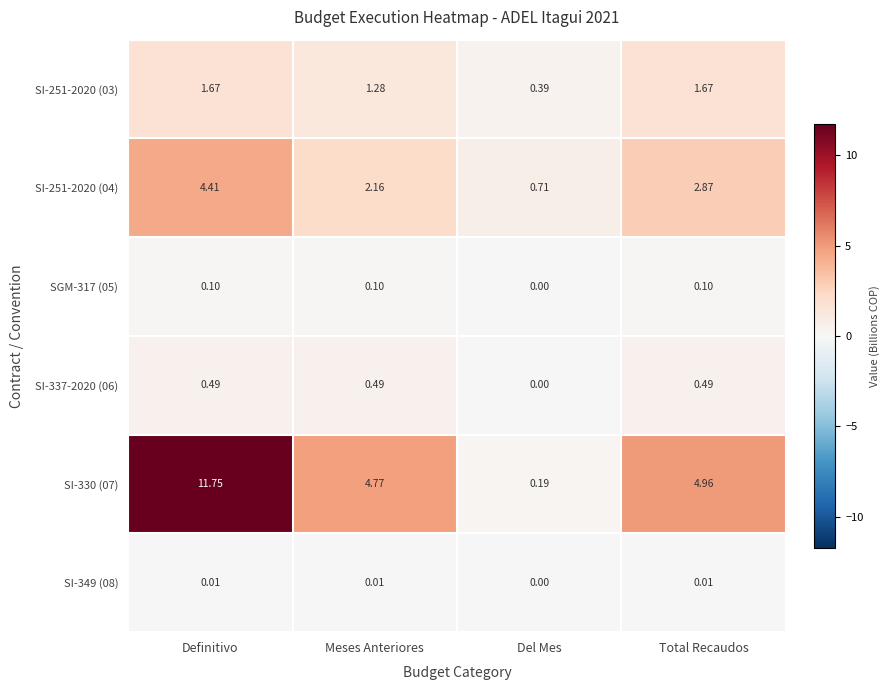

Is the value of SI-349 (08) at Del Mes greater than the value of SI-251-2020 (03) at Total Recaudos?

No